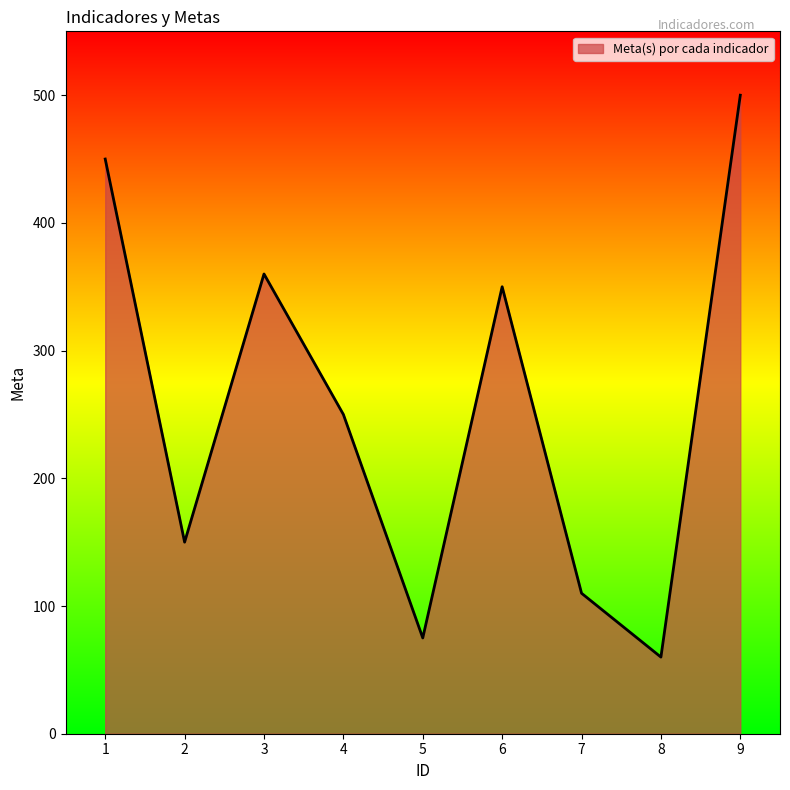

Does the chart display data point markers on the line(s)?

No